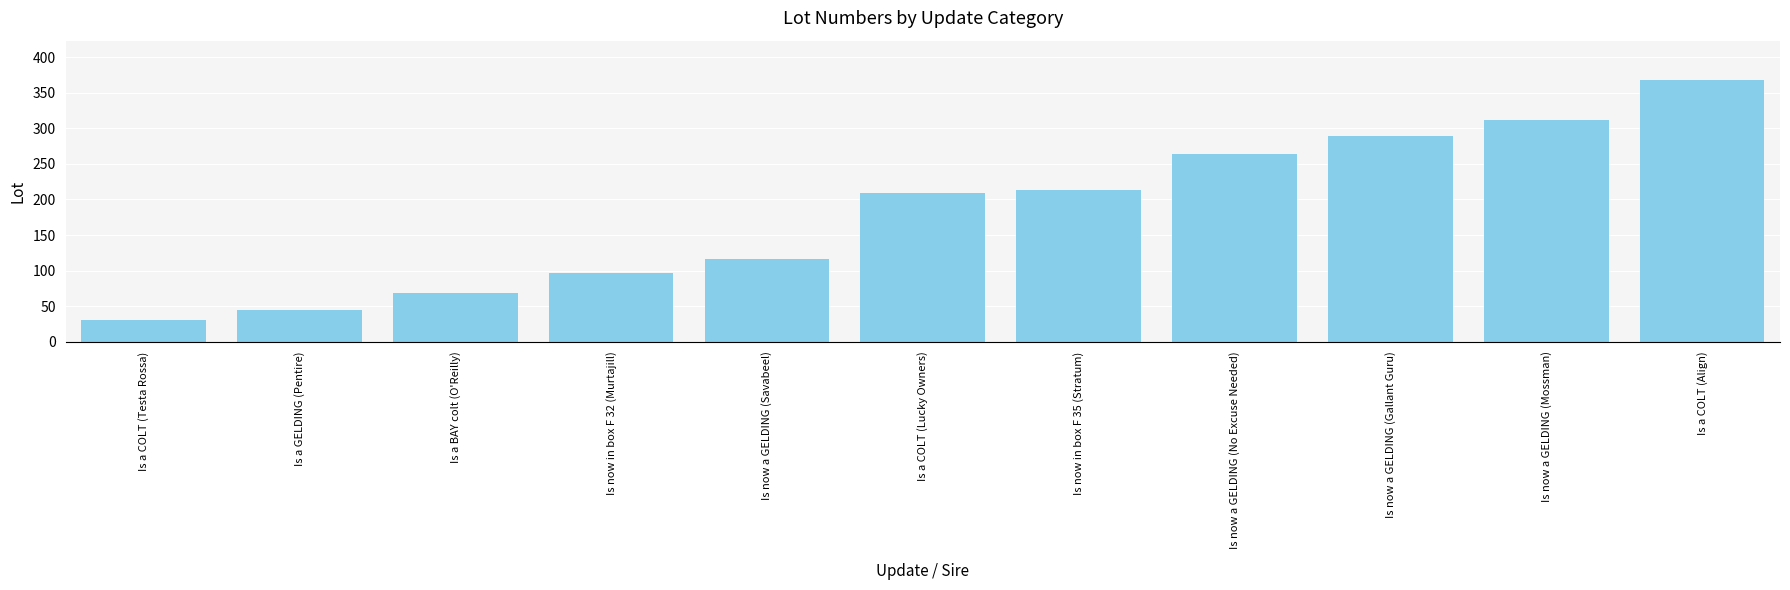

What is the value of the 8th bar from the left?

264